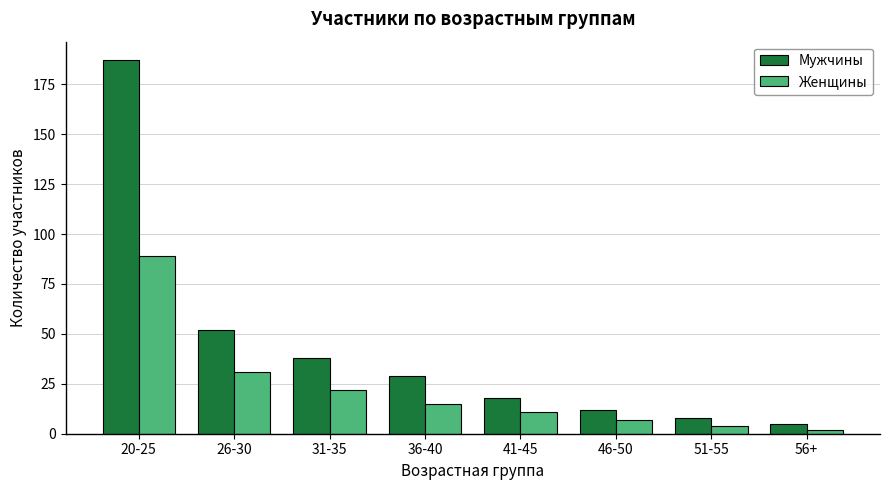

Rank the series at 41-45 from lowest to highest value.

Женщины, Мужчины